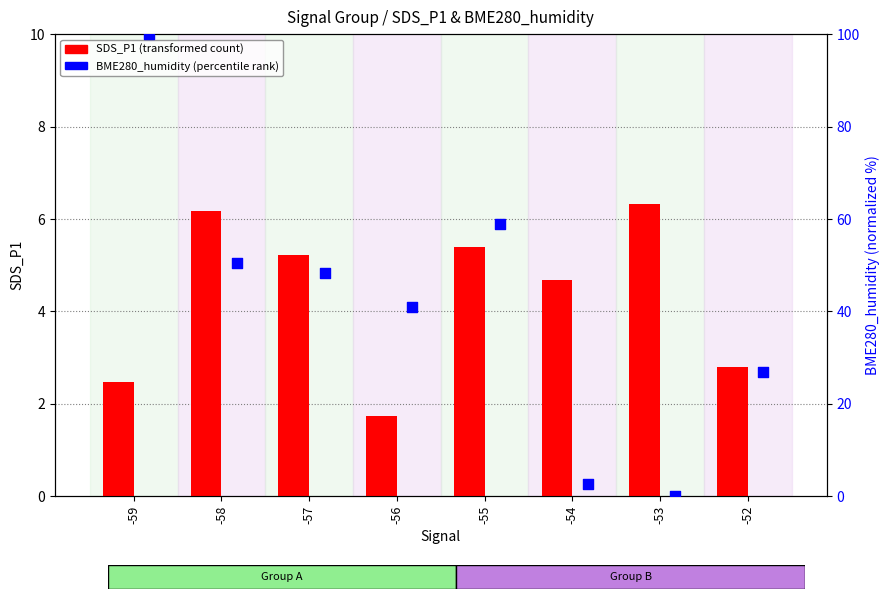

Is the value of SDS_P1 (transformed count) at -52 greater than the value of BME280_humidity (percentile rank) at -59?

No